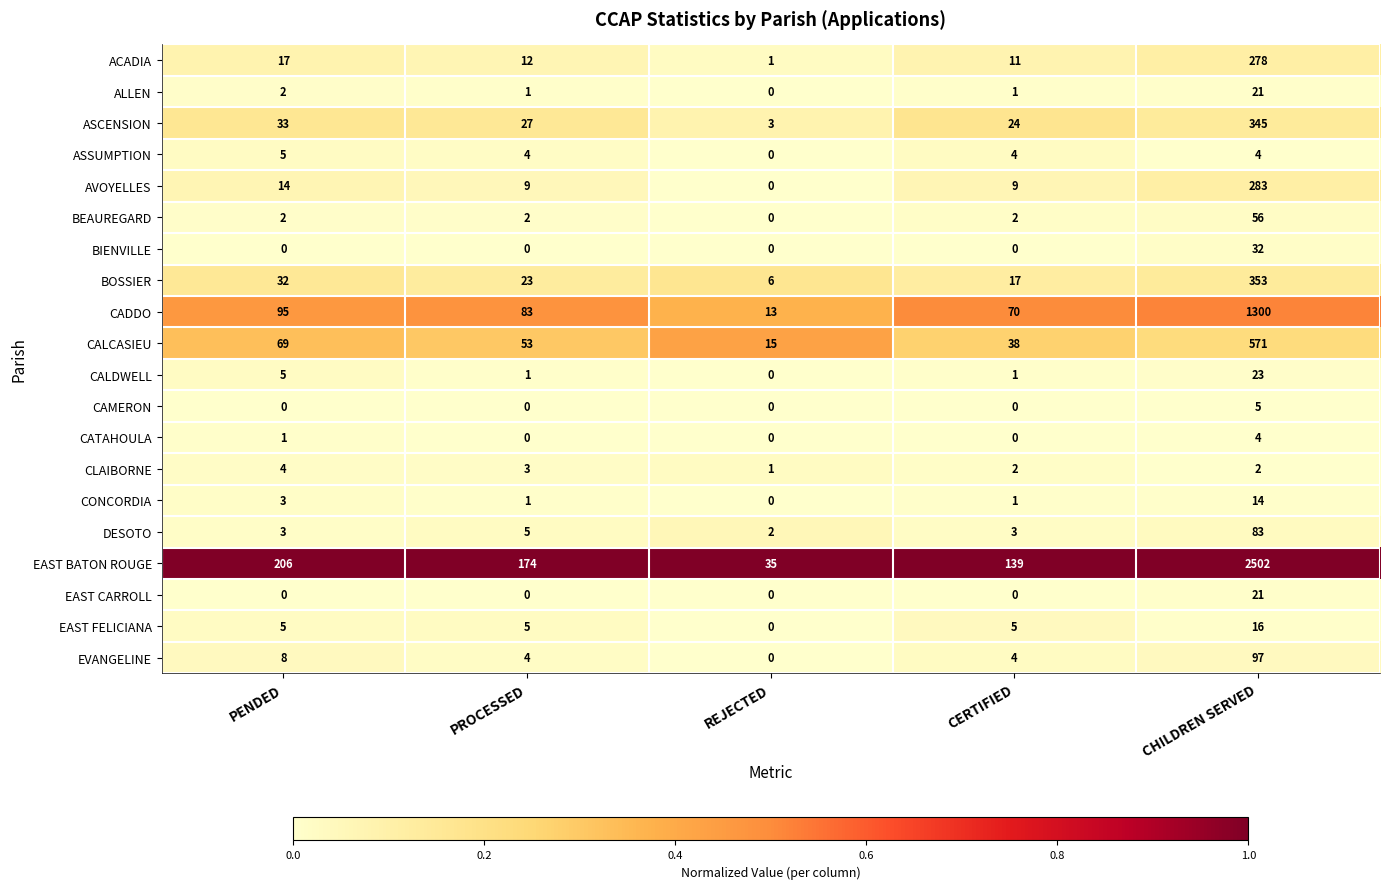

The value of EVANGELINE at CHILDREN SERVED is 52. True or false?

False